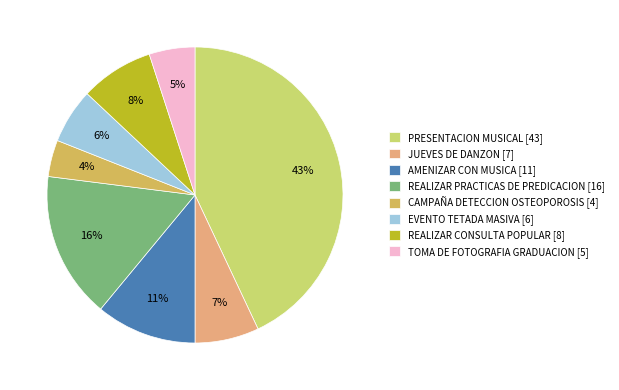

The REALIZAR PRACTICAS DE PREDICACION slice represents 16% of the pie. True or false?

True